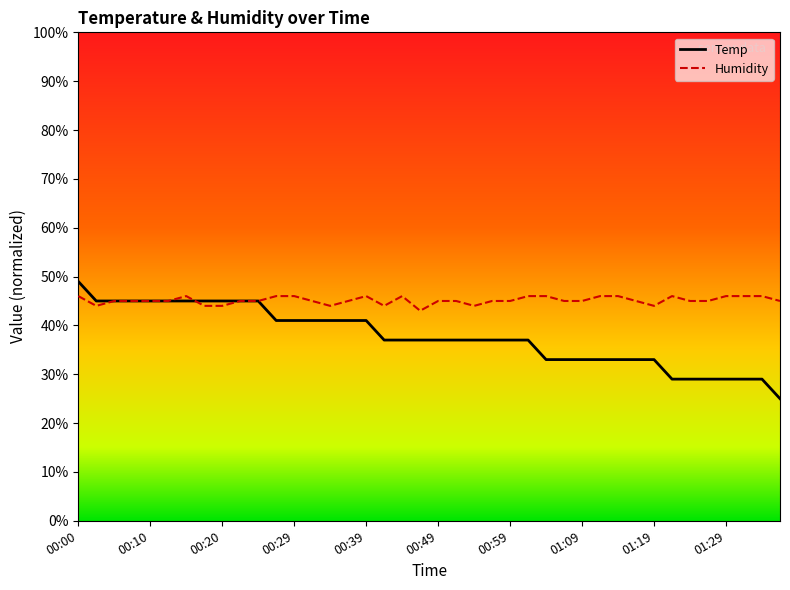

Which series has the largest total across all categories?

Humidity